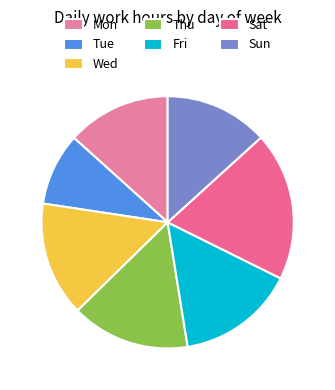

How many slices are in this pie chart?

7